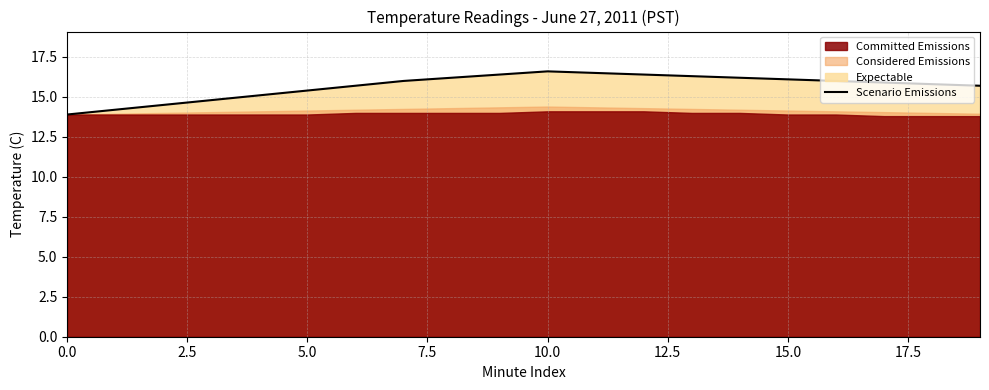

What is the maximum value shown in the chart?

16.6